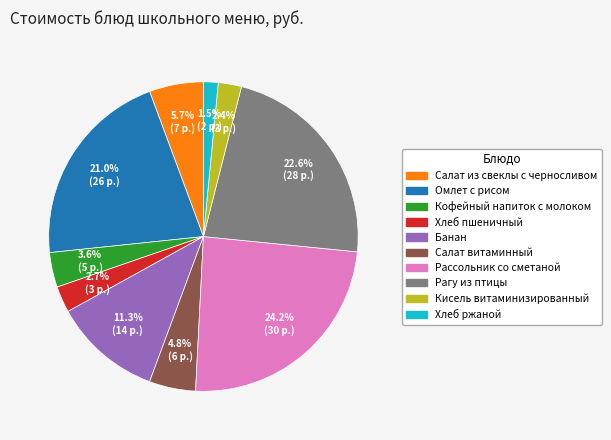

Does Салат из свеклы с черносливом account for over 50% of the chart?

No